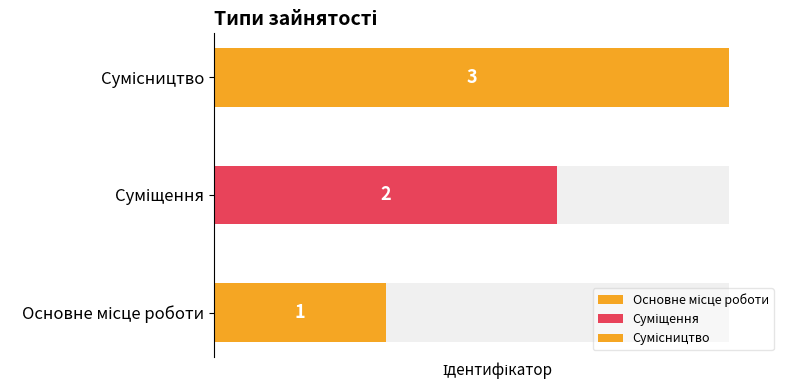

Rank the categories by value from lowest to highest.

Основне місце роботи, Суміщення, Сумісництво